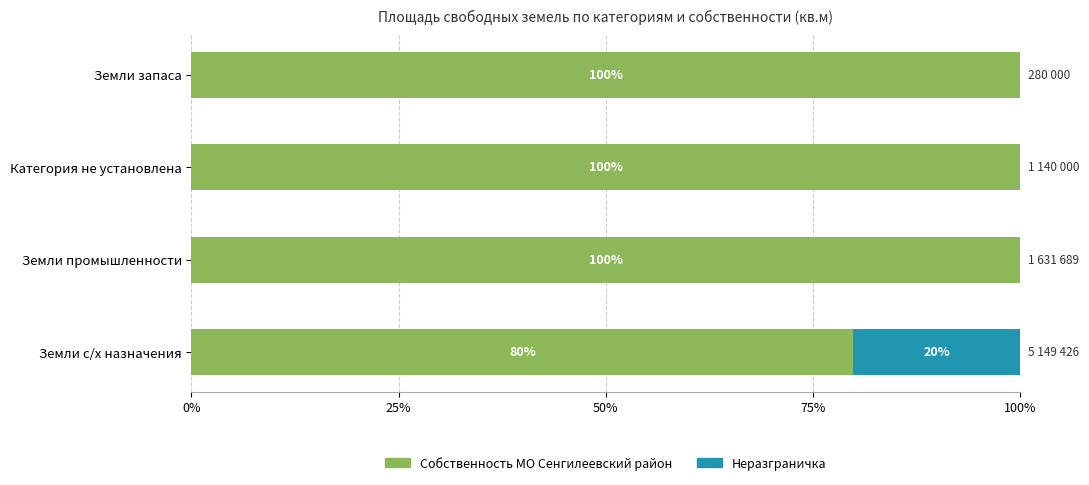

Count the number of categories in the chart.

4